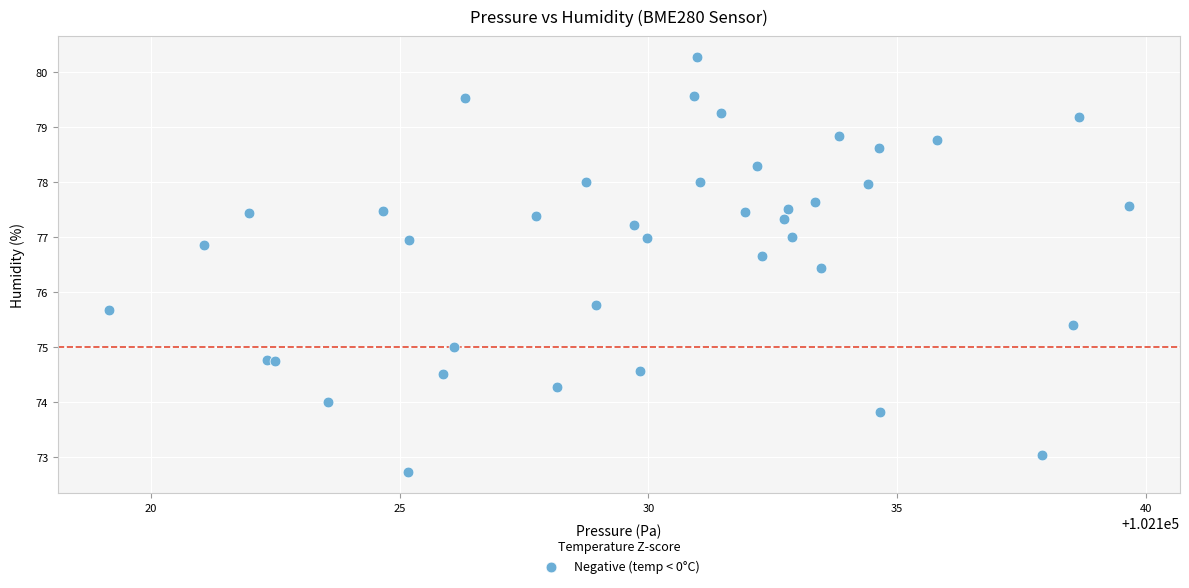

What Y value in the scatter plot is closest to 76?

75.8